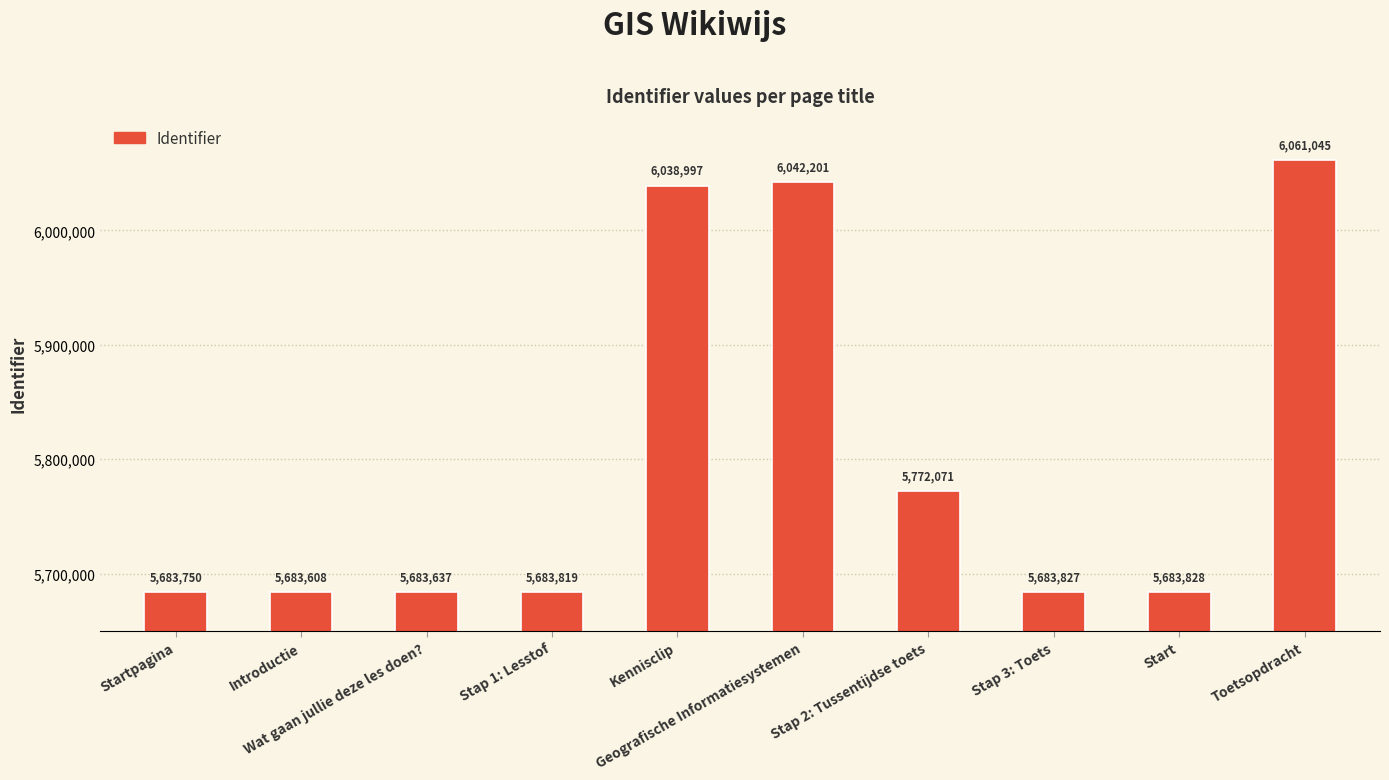

What is the greatest value displayed?

6061045